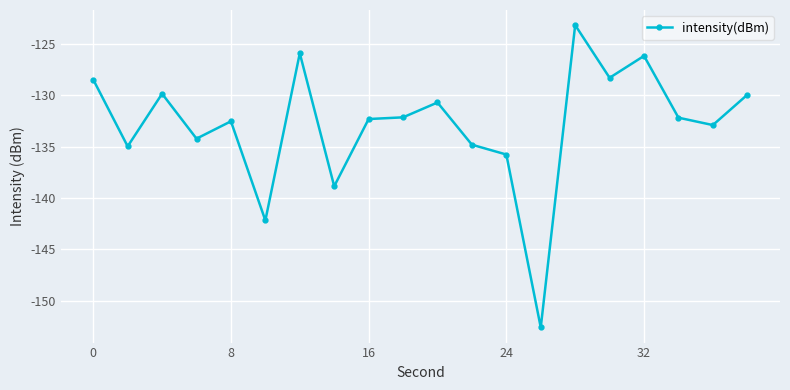

What is the average value?

-132.9